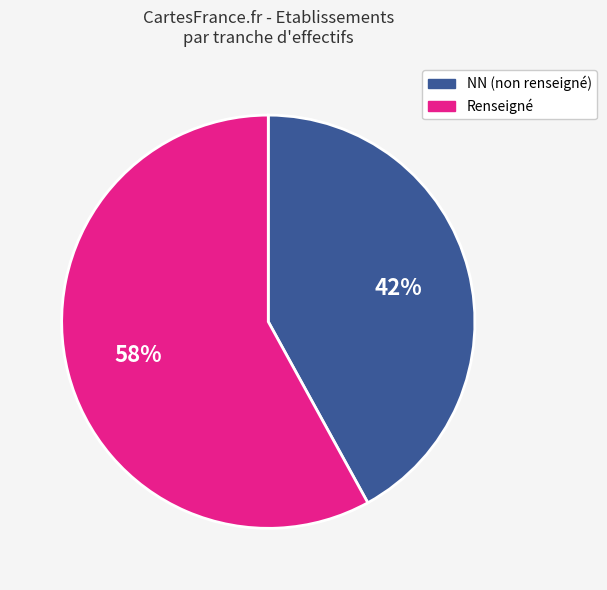

To the nearest percent, what is the average slice percentage?

50%